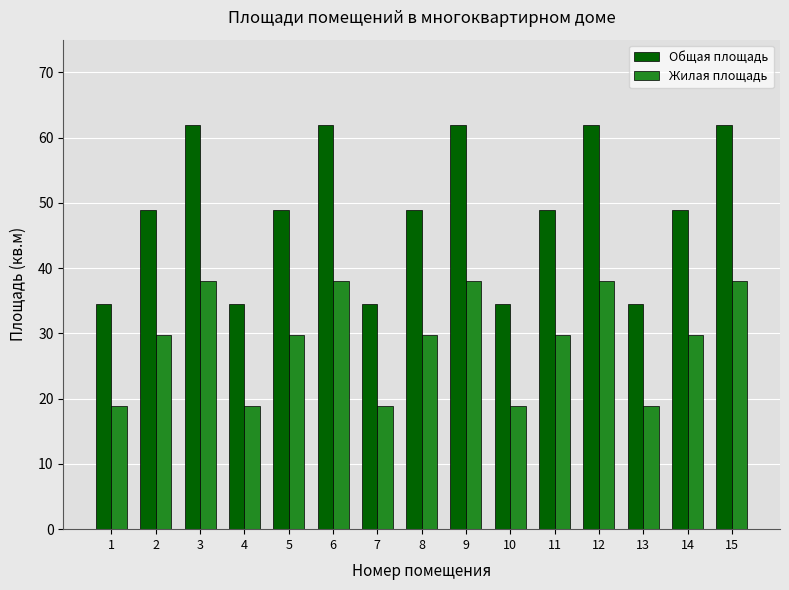

What is the maximum value for Общая площадь?

62.0